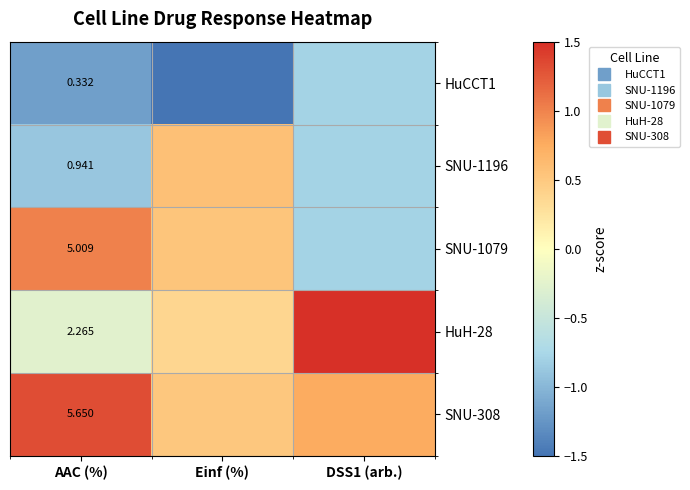

What is the average value of the HuH-28 series?

0.6